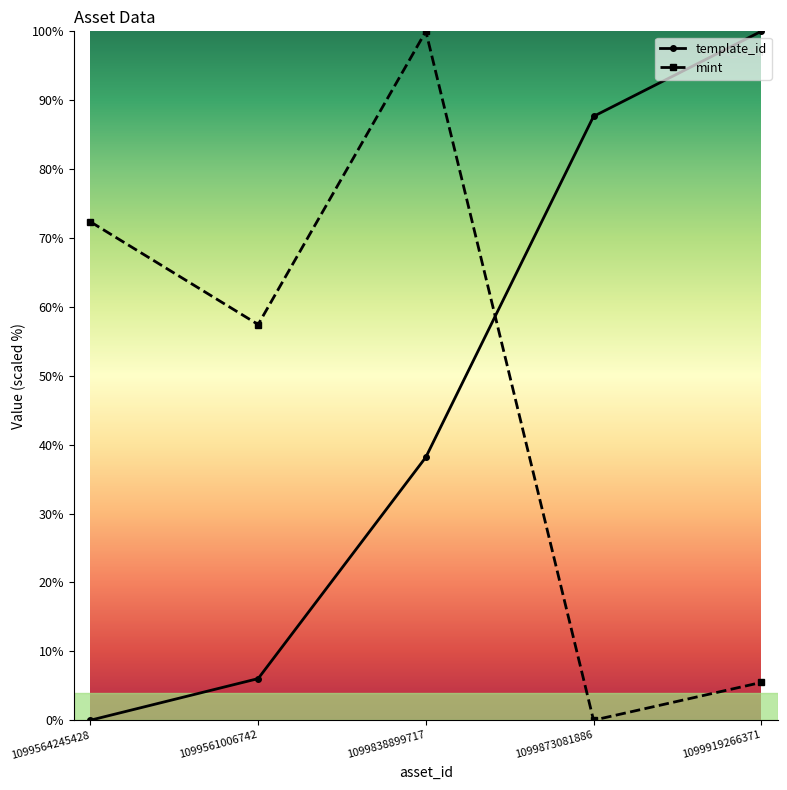

Between which two adjacent categories do mint and template_id first intersect?

1099838899717 and 1099873081886